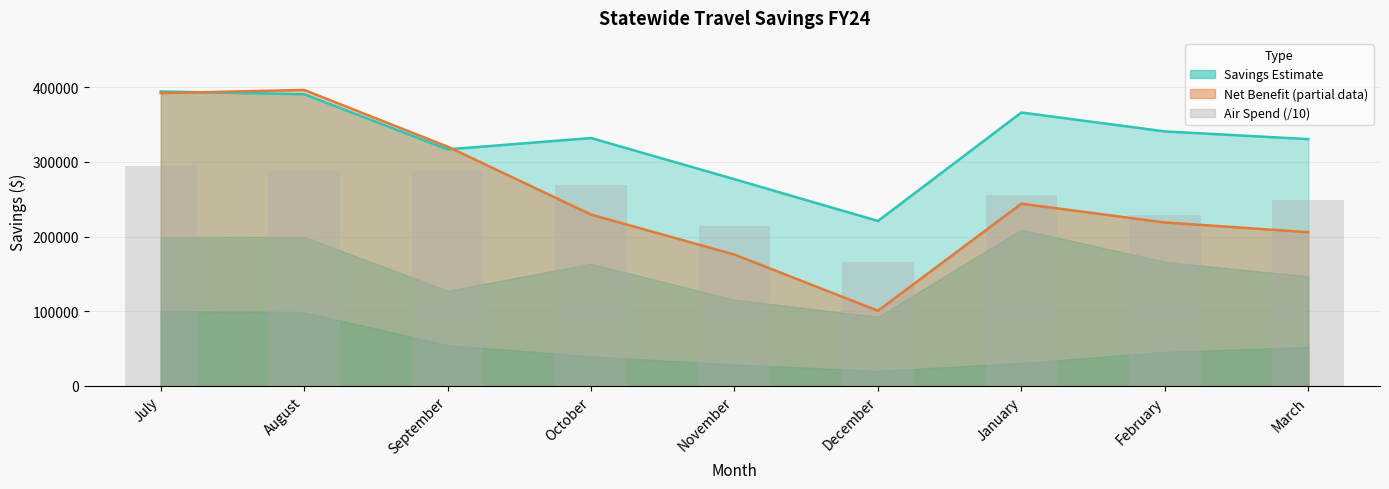

Reading left to right, what are all the values shown in this chart?

Total Calculated Savings (line): July=394432.6	August=390716.3	September=316821.3	October=332023.5	November=276781.0	December=220842.8	January=366243.0	February=340885.2	March=330567.9
Air Spend (/10): July=294615.3	August=288163.2	September=287685.7	October=268900.7	November=214758.8	December=166067.1	January=256247.6	February=229261.7	March=248696.0